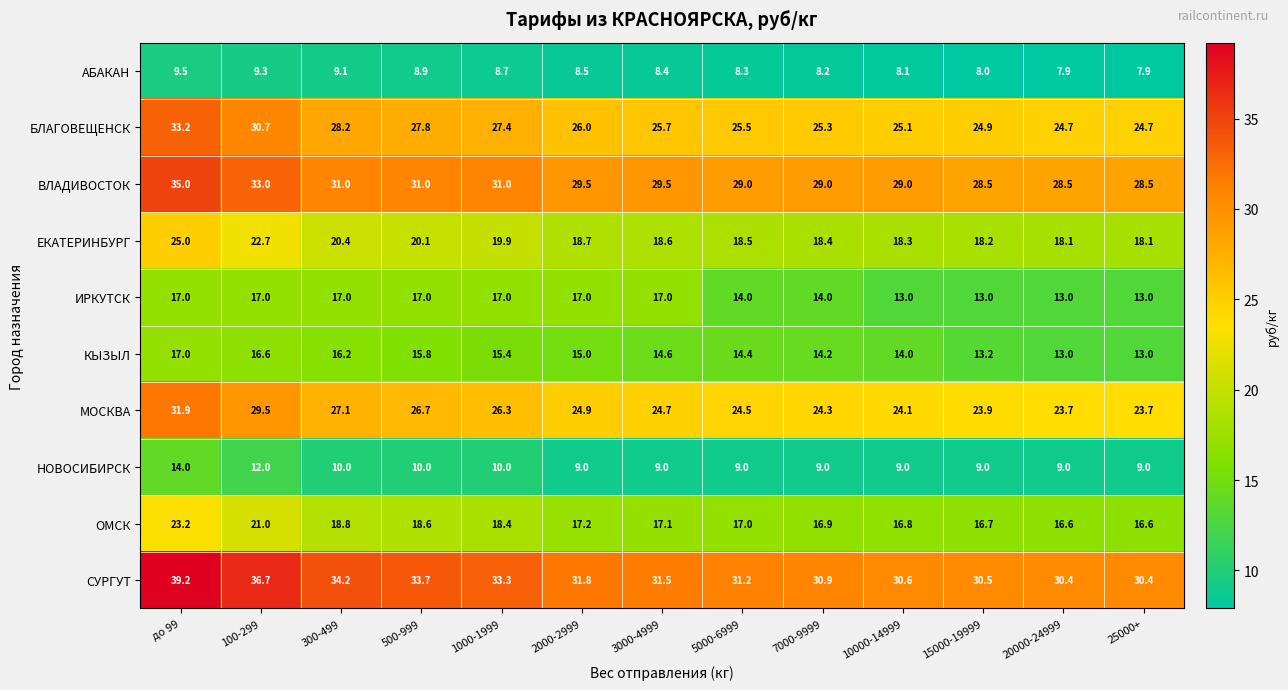

At which category is the sum across all series the highest?

до 99